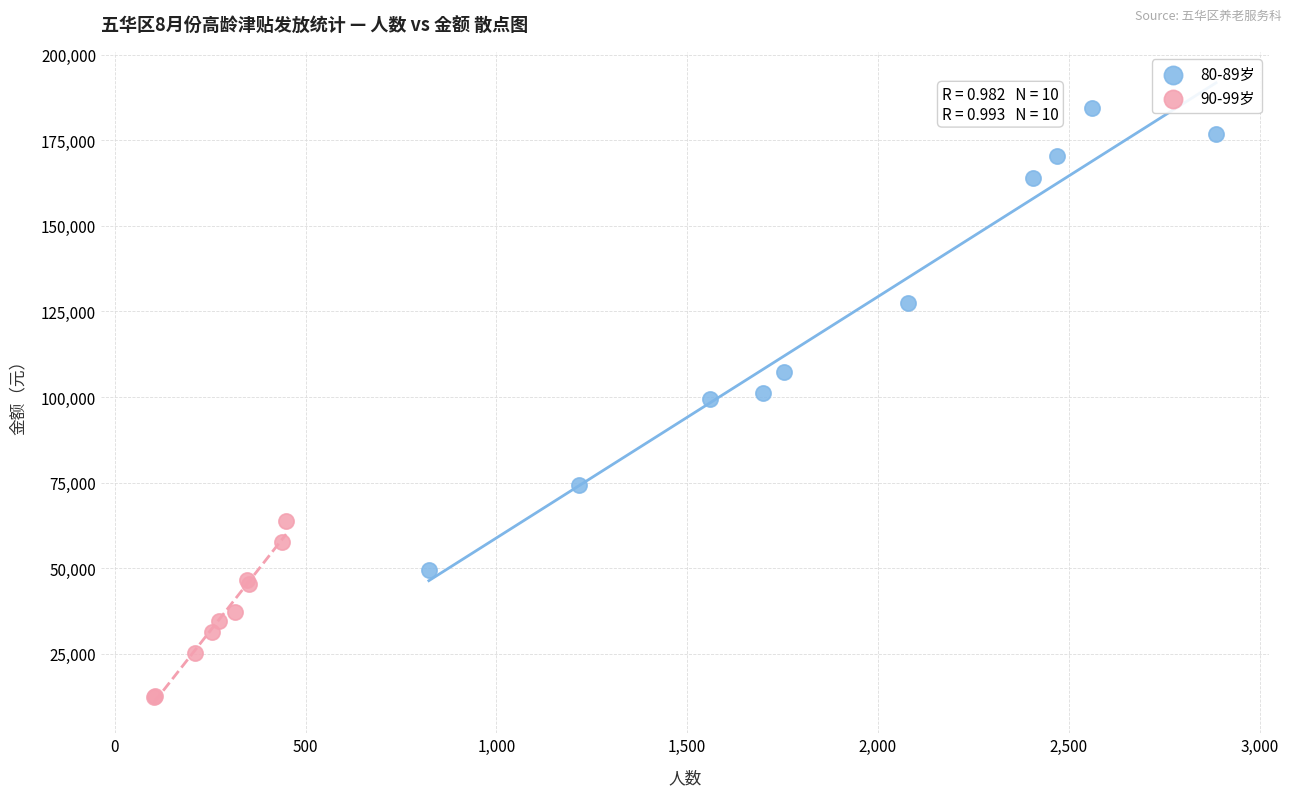

Which series has the largest Y range (max minus min)?

80-89岁